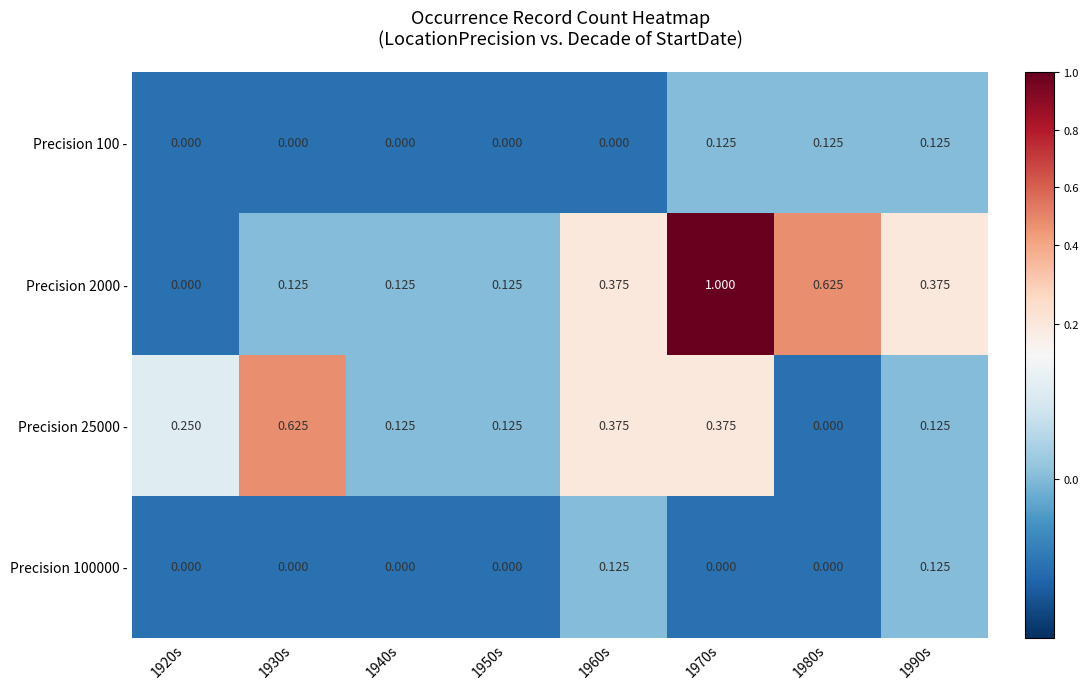

Which series changed the most between 1950s and 1980s?

Precision 2000 -